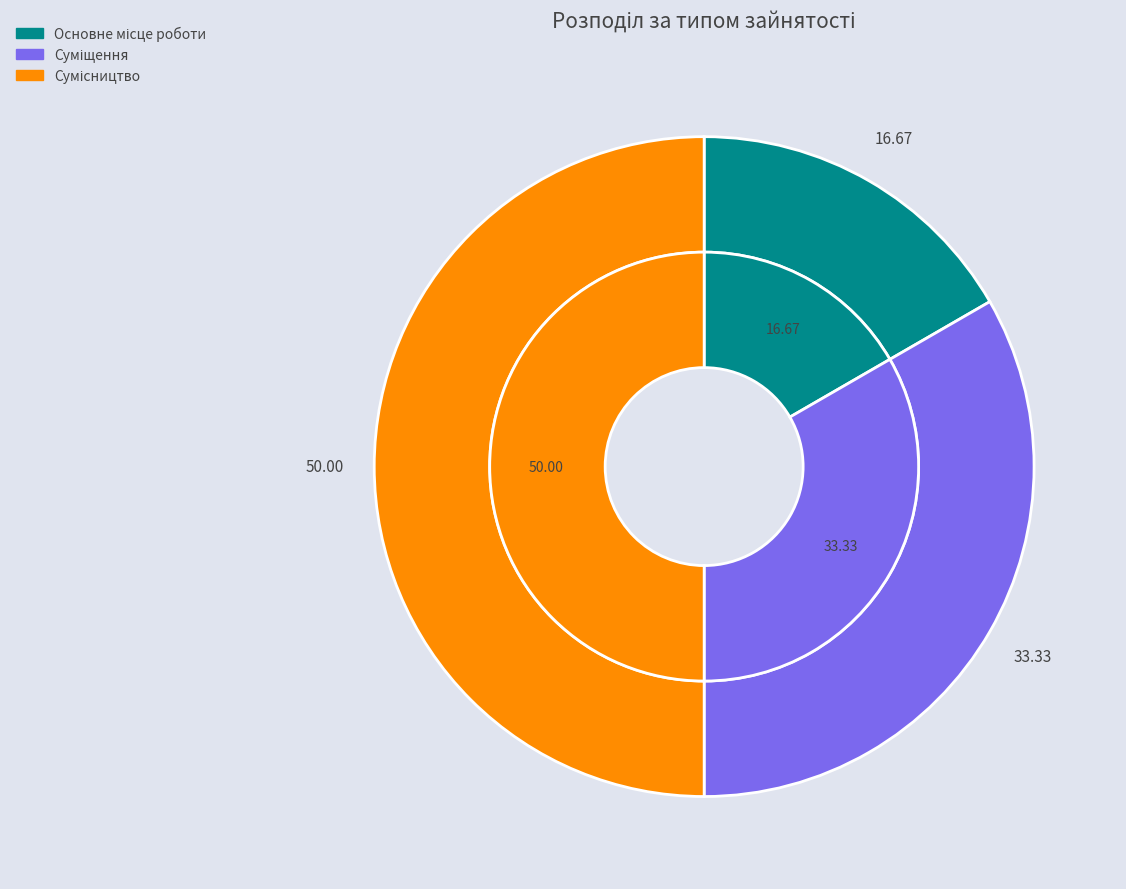

How many slices are in this pie chart?

3